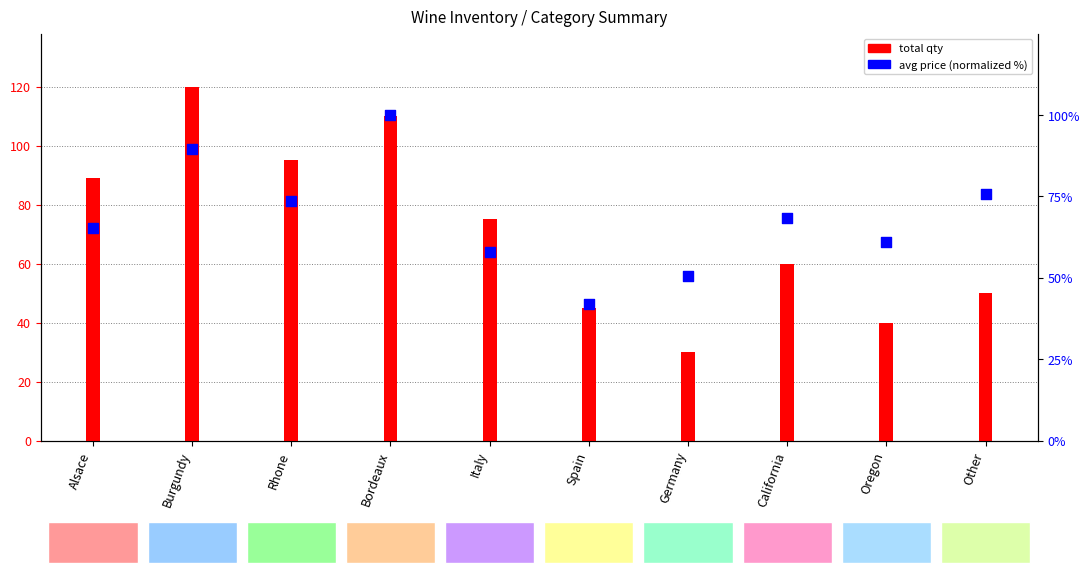

Which series contains the highest Y value?

total qty